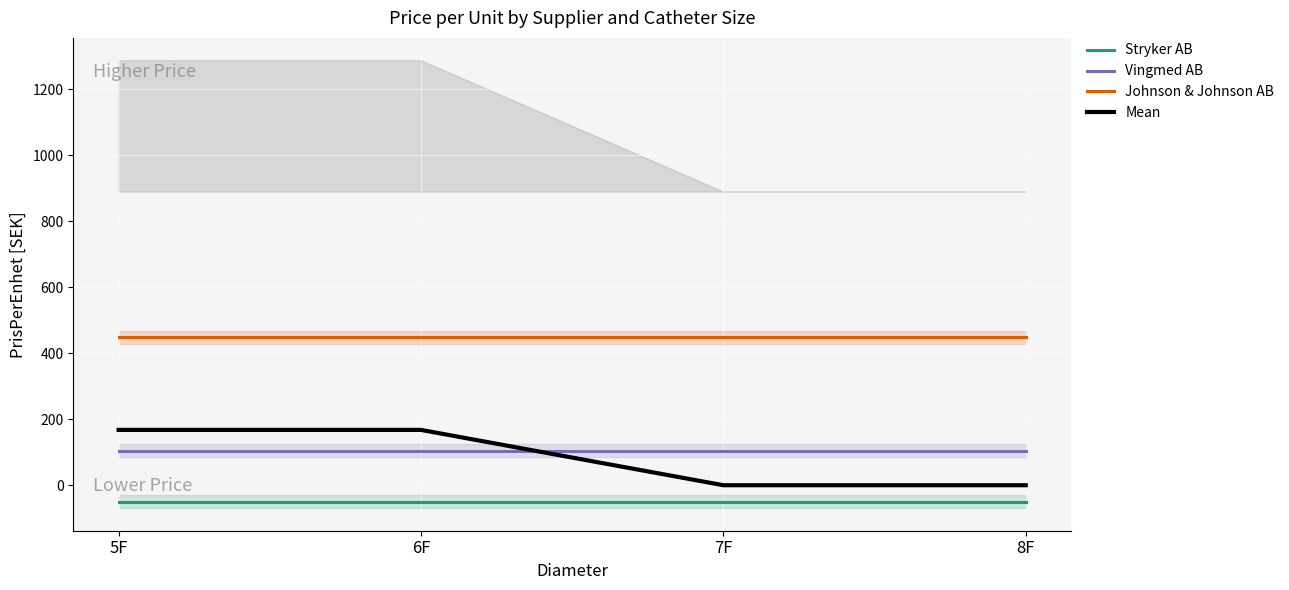

How many values in Mean are above zero?

2